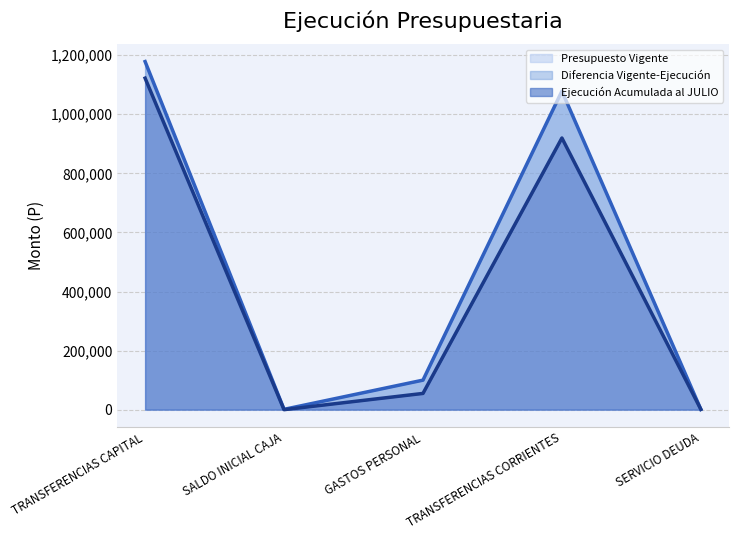

Does the chart display data point markers on the line(s)?

No